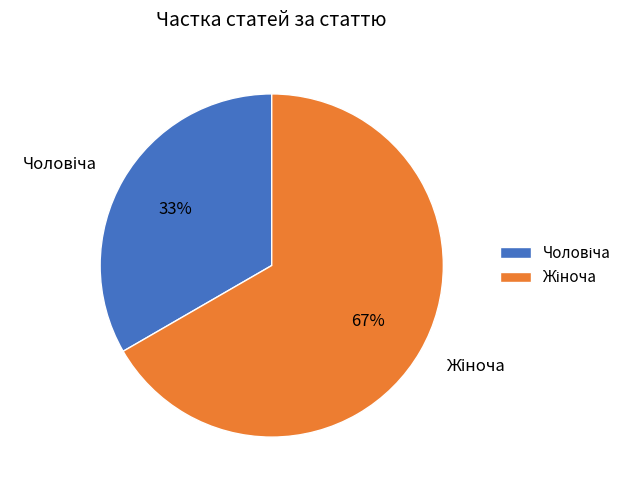

To the nearest percent, what is the average slice percentage?

50%